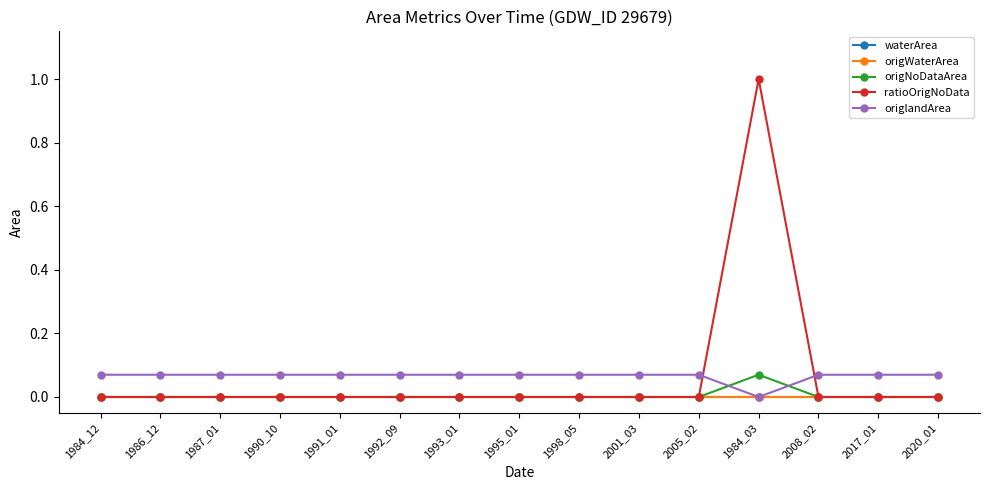

Is this an area chart (filled region under the line)?

No